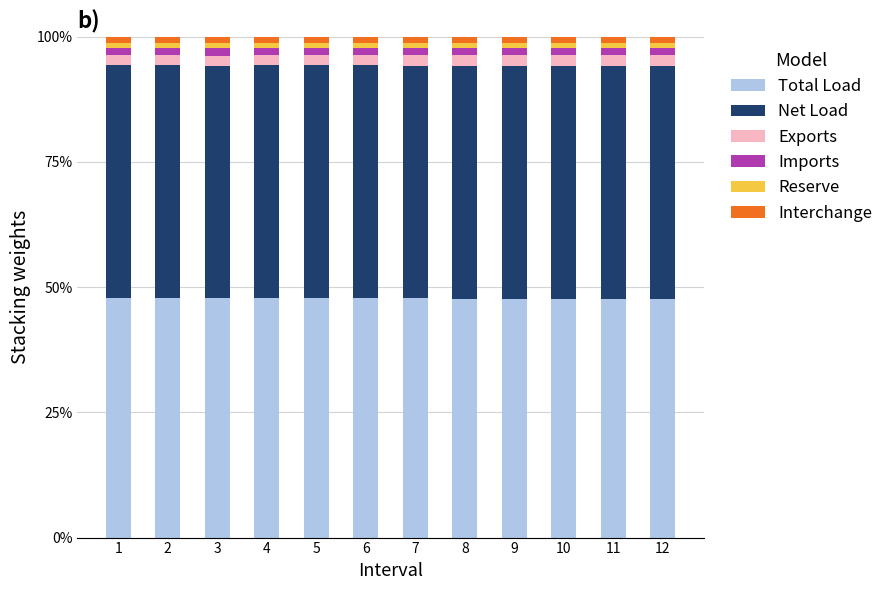

What is the average value of the Total Load series?

47.7